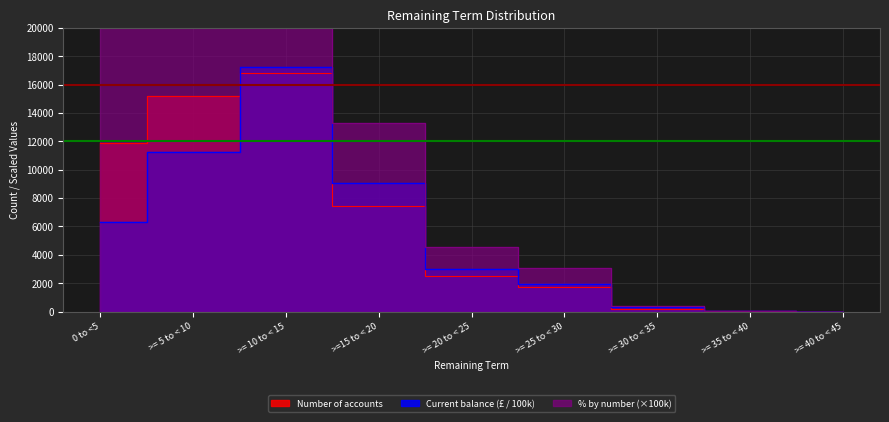

Which label corresponds to the smallest value in the chart?

>= 40 to < 45